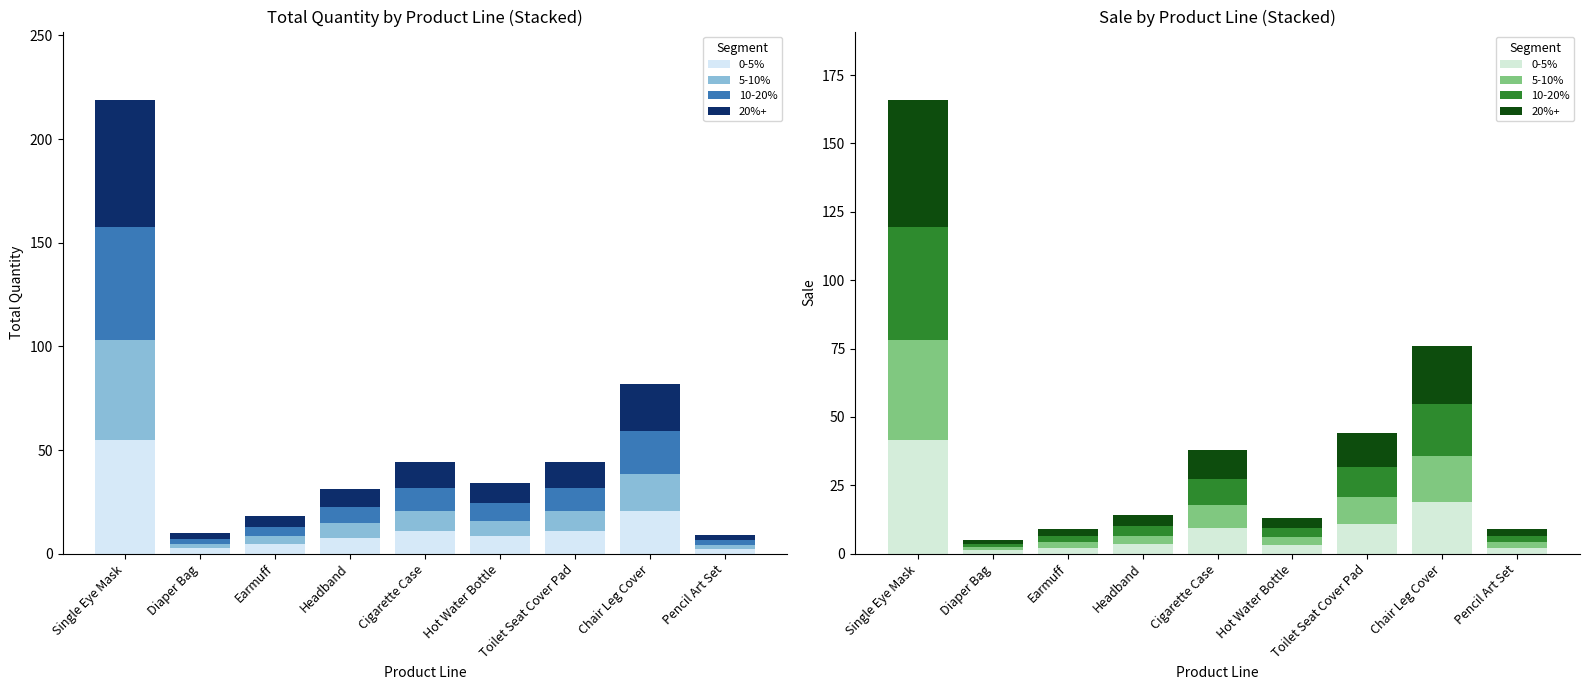

Is it true that 5-10% equals 5.2 at Toilet Seat Cover Pad?

False